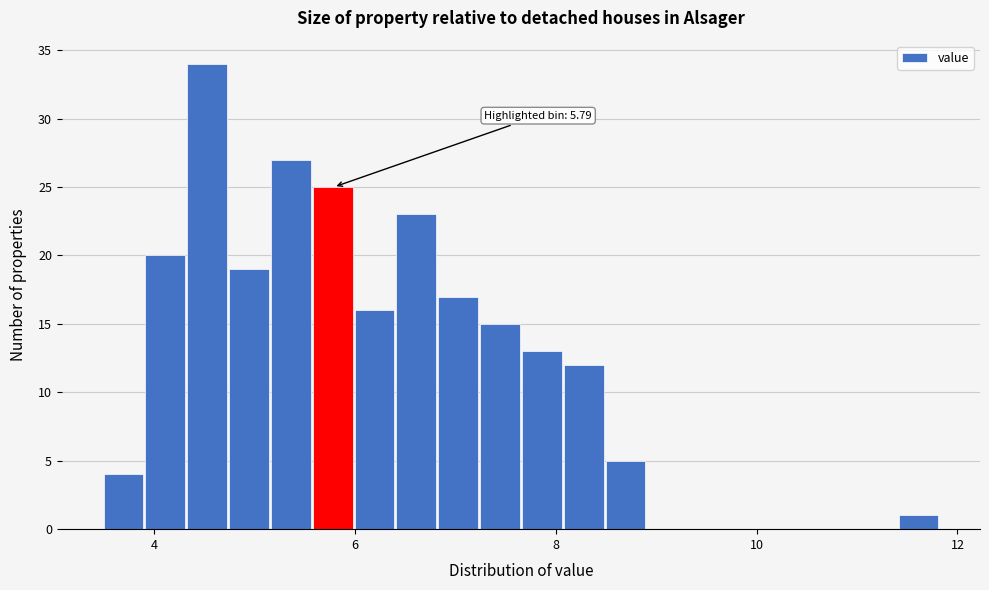

Around what value on the x-axis is the tallest bar? Give the approximate position of its centre, as read against the axis.

4.6